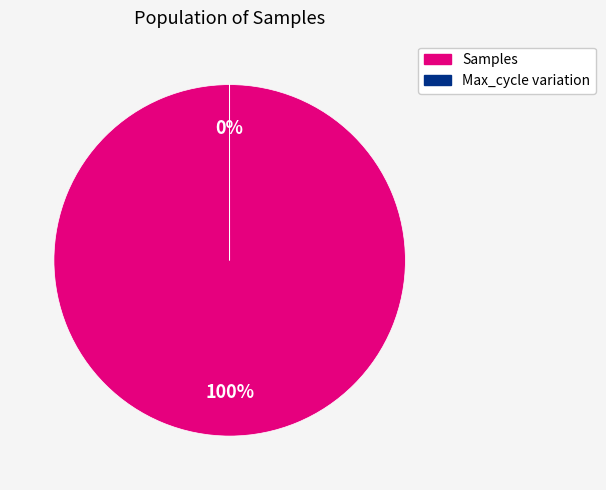

True or false: 2 accounts for 1% of the total.

False